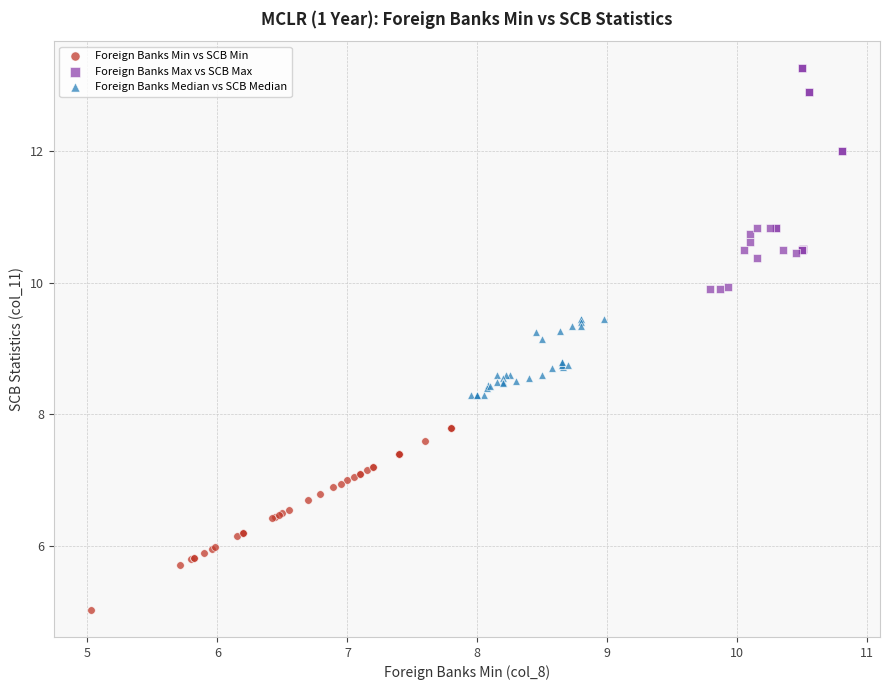

Which series has the largest Y range (max minus min)?

Foreign Banks Max vs SCB Max